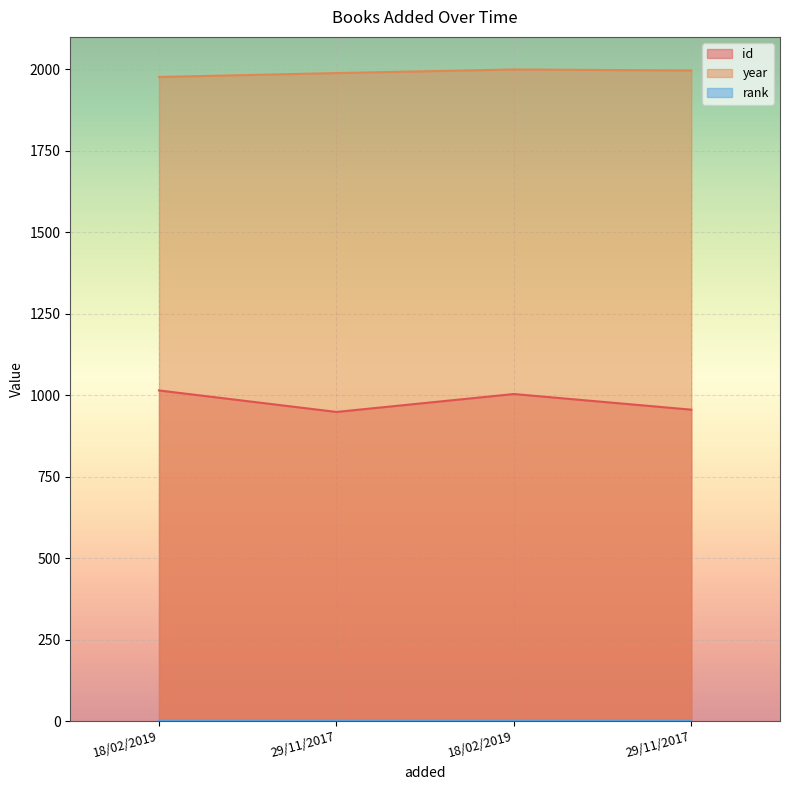

True or false: year and id cross at least once.

False